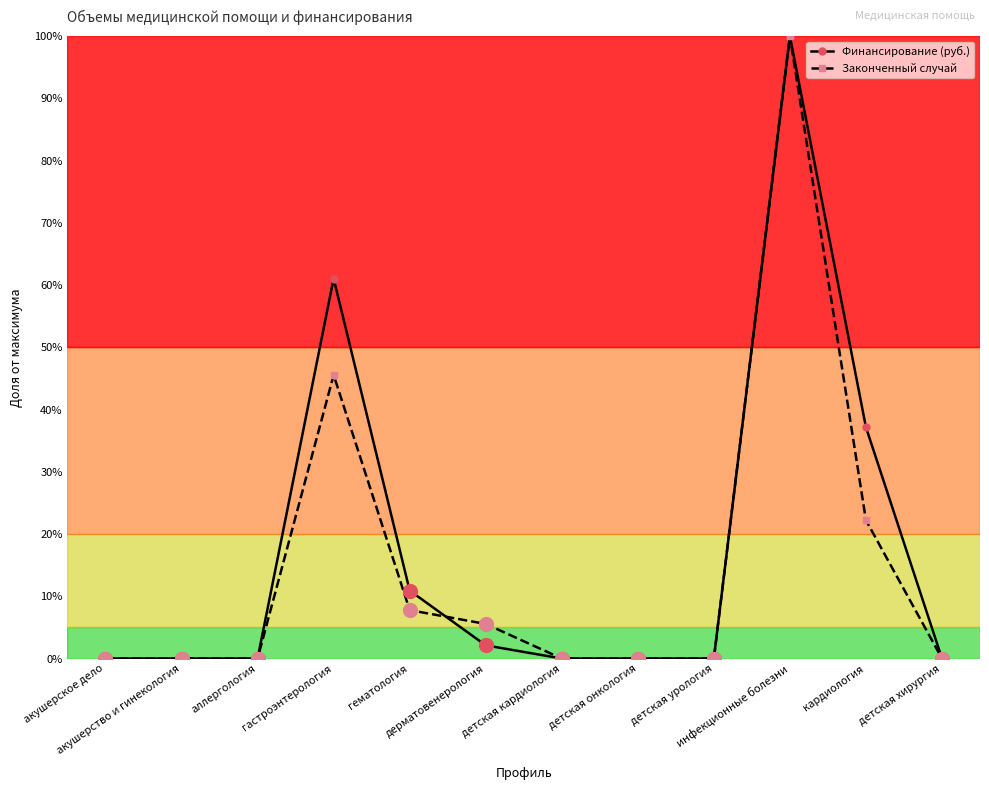

Which series has the largest total across all categories?

Финансирование (руб.)